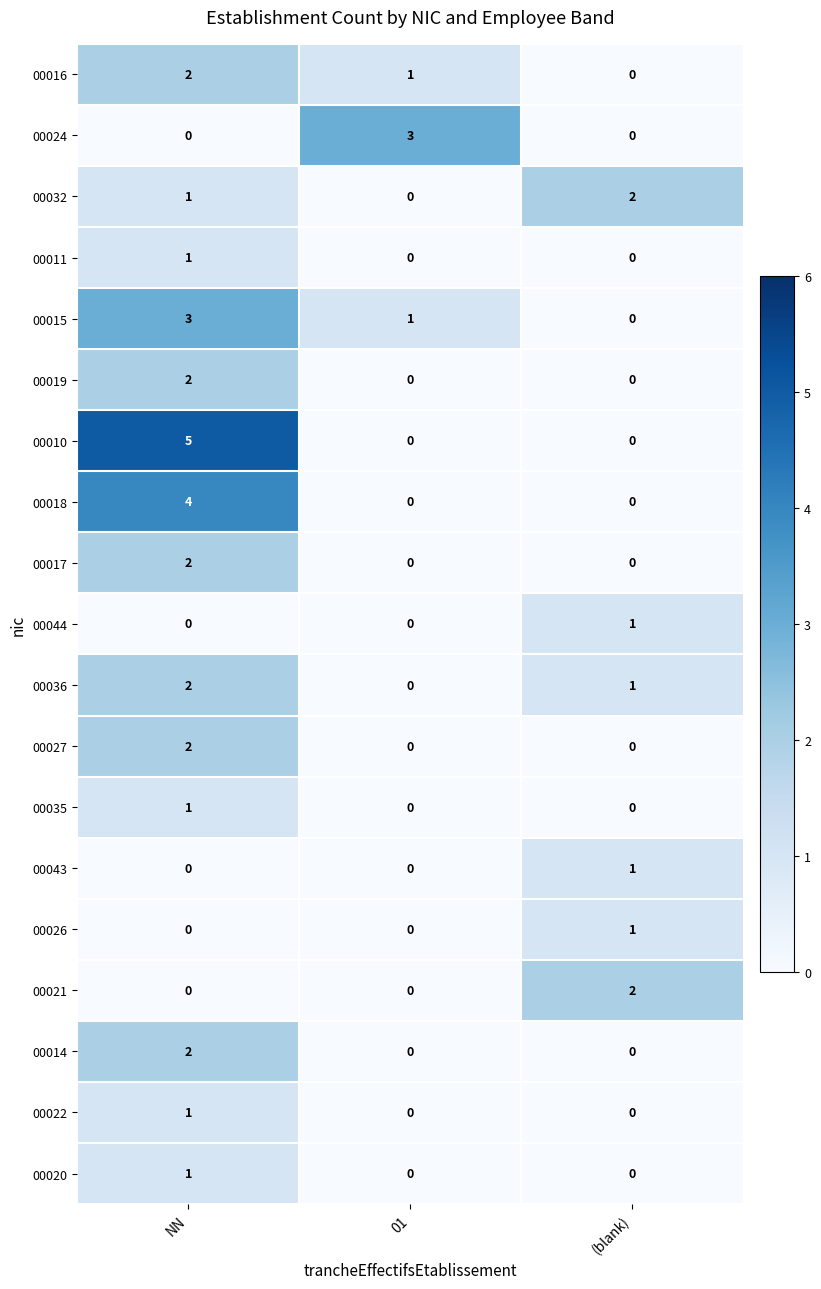

How many series are shown in this chart?

19